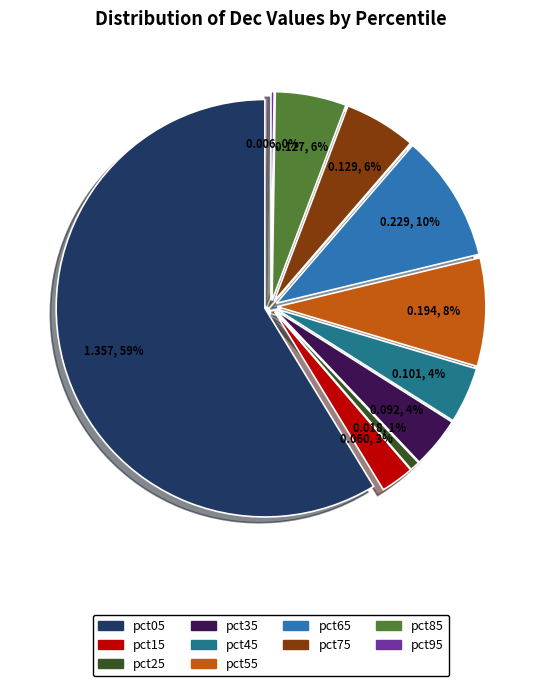

To the nearest percent, what portion does pct35 represent?

4%